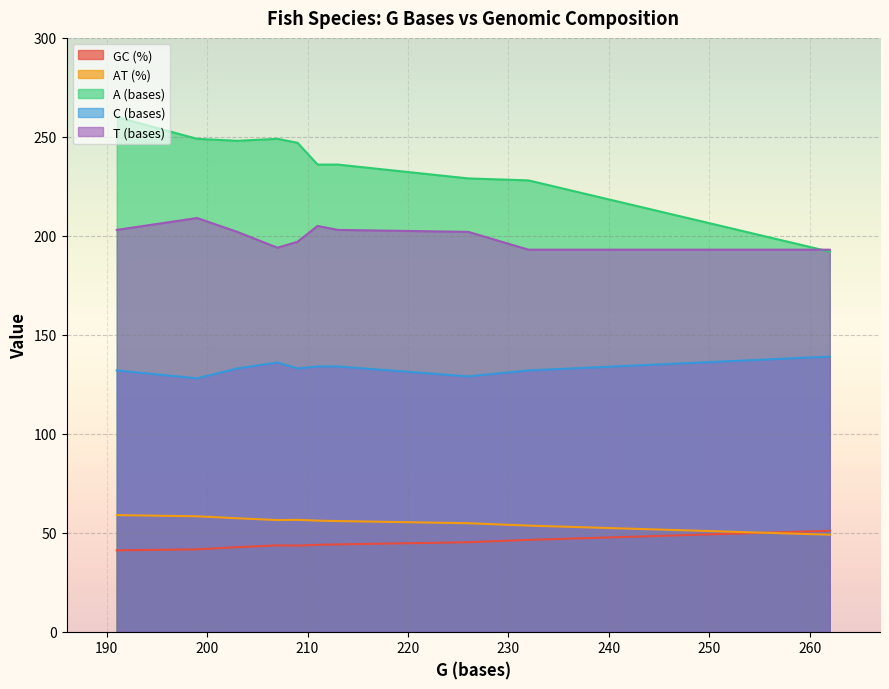

What is the value of the AT (%) point at the 8th from the left?

54.8